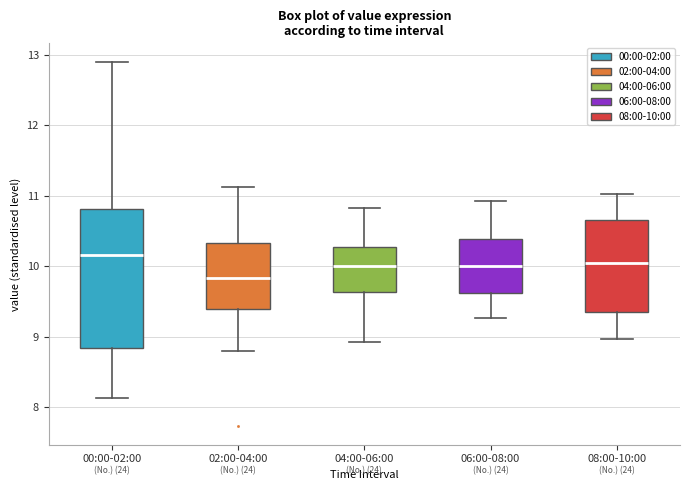

Reading left to right, transcribe this box plot: for each box, give where its median line is, the range the box spans, and where its two whiskers end, as read against the y-axis. The values are not printed on the chart, so give them approximately, as read against the axis.

00:00-02:00: median 10.2, box 8.8 to 10.8, whiskers 8.1 to 12.9
02:00-04:00: median 9.8, box 9.4 to 10.3, whiskers 8.8 to 11.1
04:00-06:00: median 10.0, box 9.6 to 10.3, whiskers 8.9 to 10.8
06:00-08:00: median 10.0, box 9.6 to 10.4, whiskers 9.3 to 10.9
08:00-10:00: median 10.1, box 9.3 to 10.7, whiskers 9.0 to 11.0